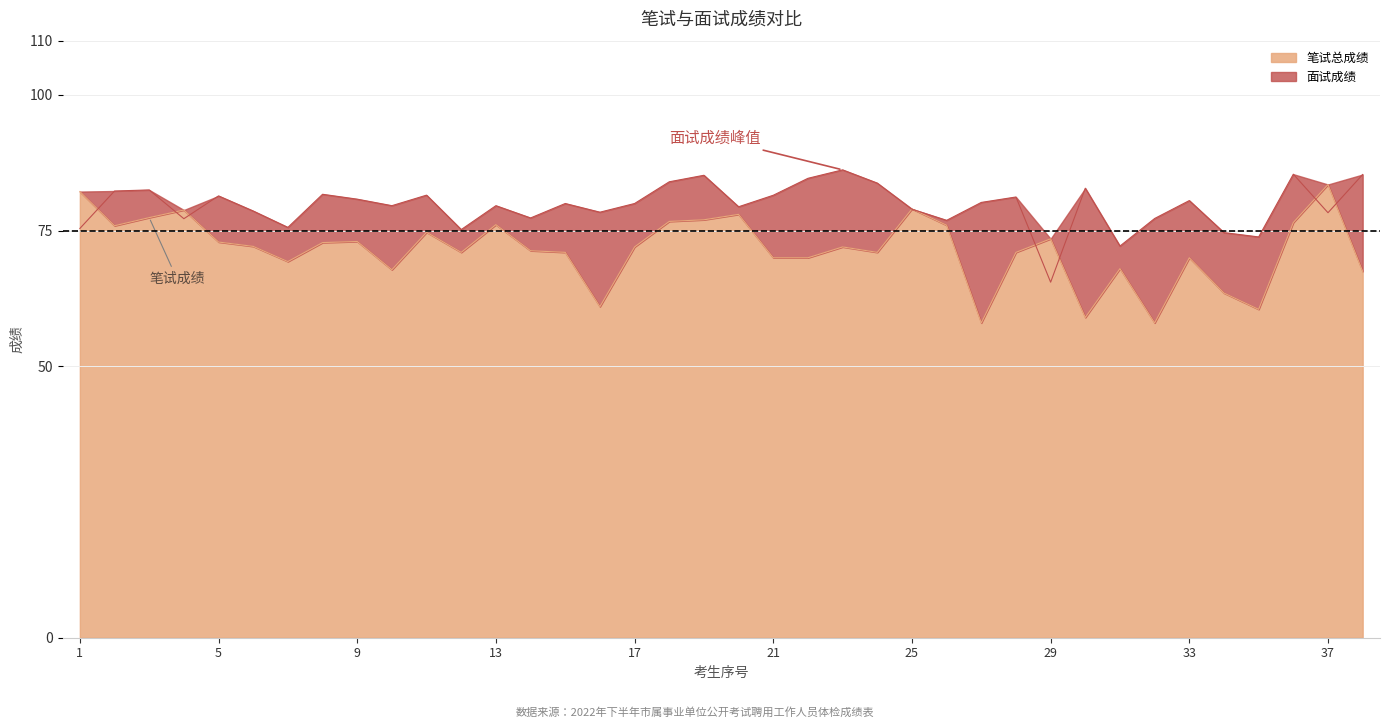

What are all the series names shown in the legend?

笔试总成绩, 面试成绩